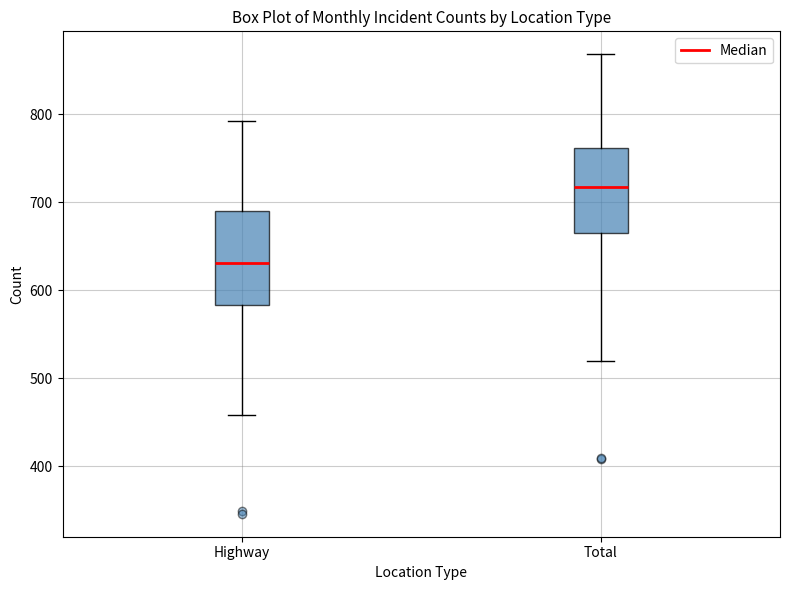

Where does the upper whisker of the box for Total end on the y-axis? The values are not printed on the chart, so give them approximately, as read against the axis.

870